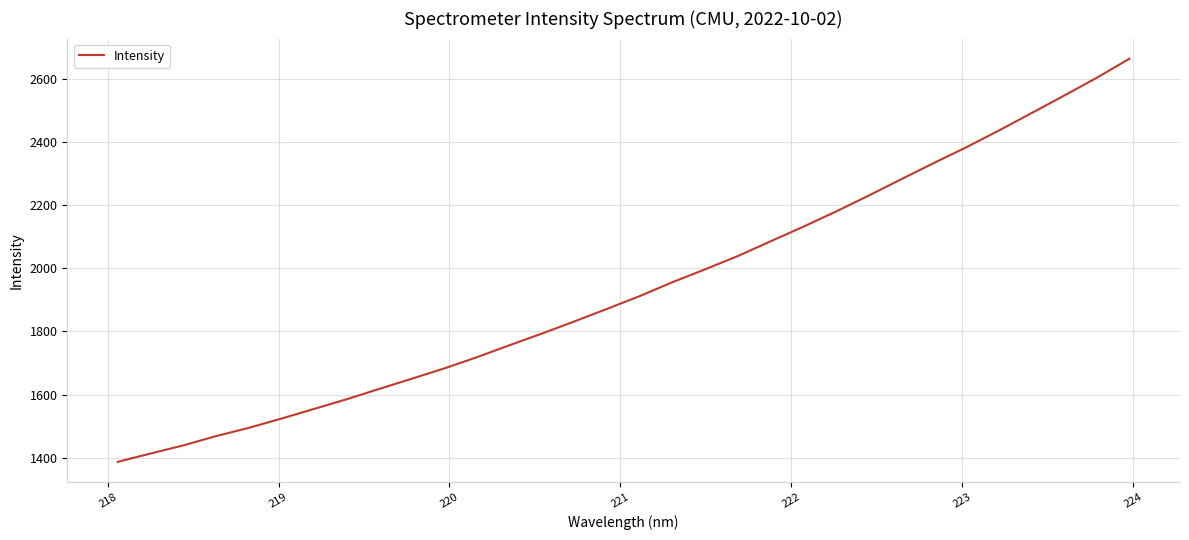

What is the minimum value shown in the chart?

1386.9